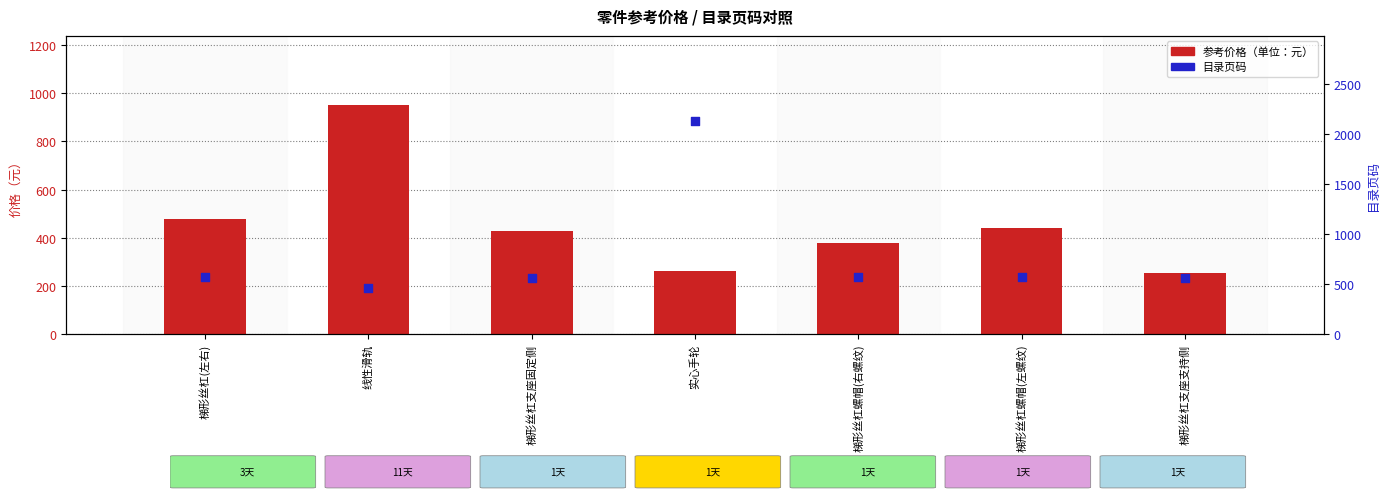

What is the total value across all series at 梯形丝杠螺帽(左螺纹)?

1008.1